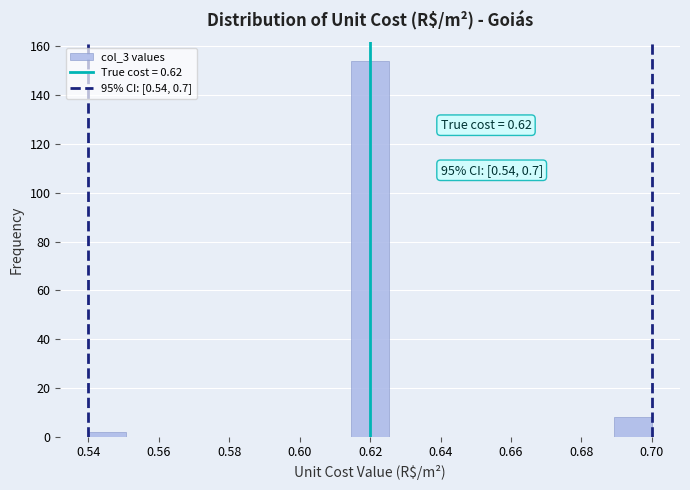

Over which range of the x-axis is the bar tallest?

0.614 to 0.626